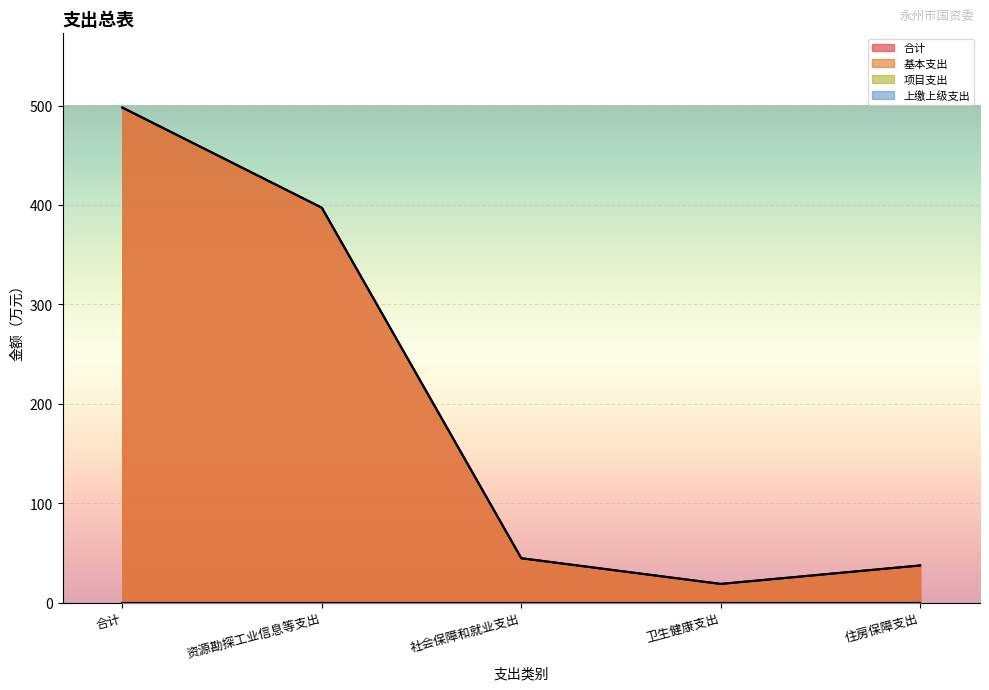

What is the smallest value displayed?

18.8